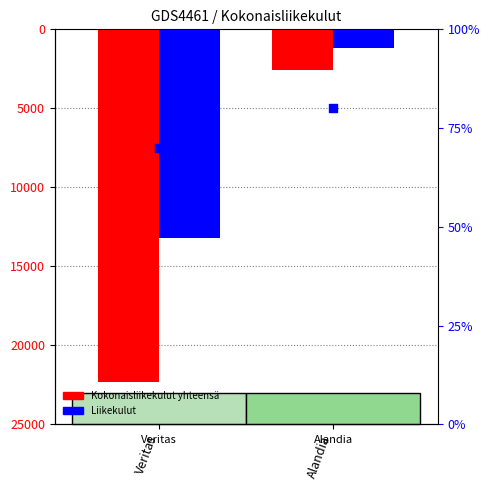

What are all the series names shown in the legend?

Kokonaisliikekulut yhteensä, Liikekulut